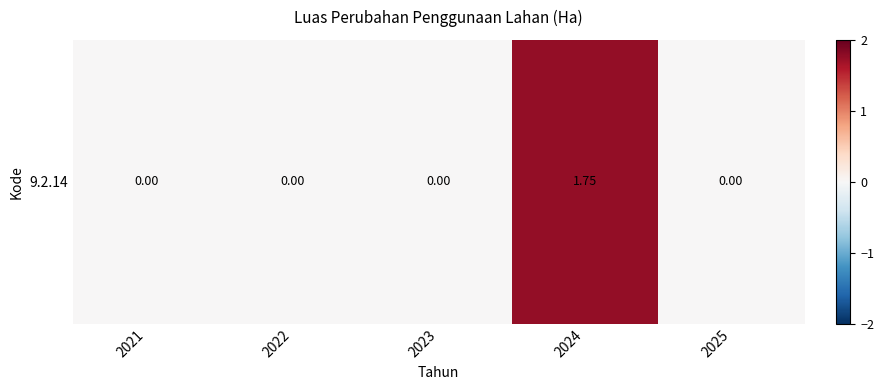

What is the difference between the maximum and minimum values?

1.8